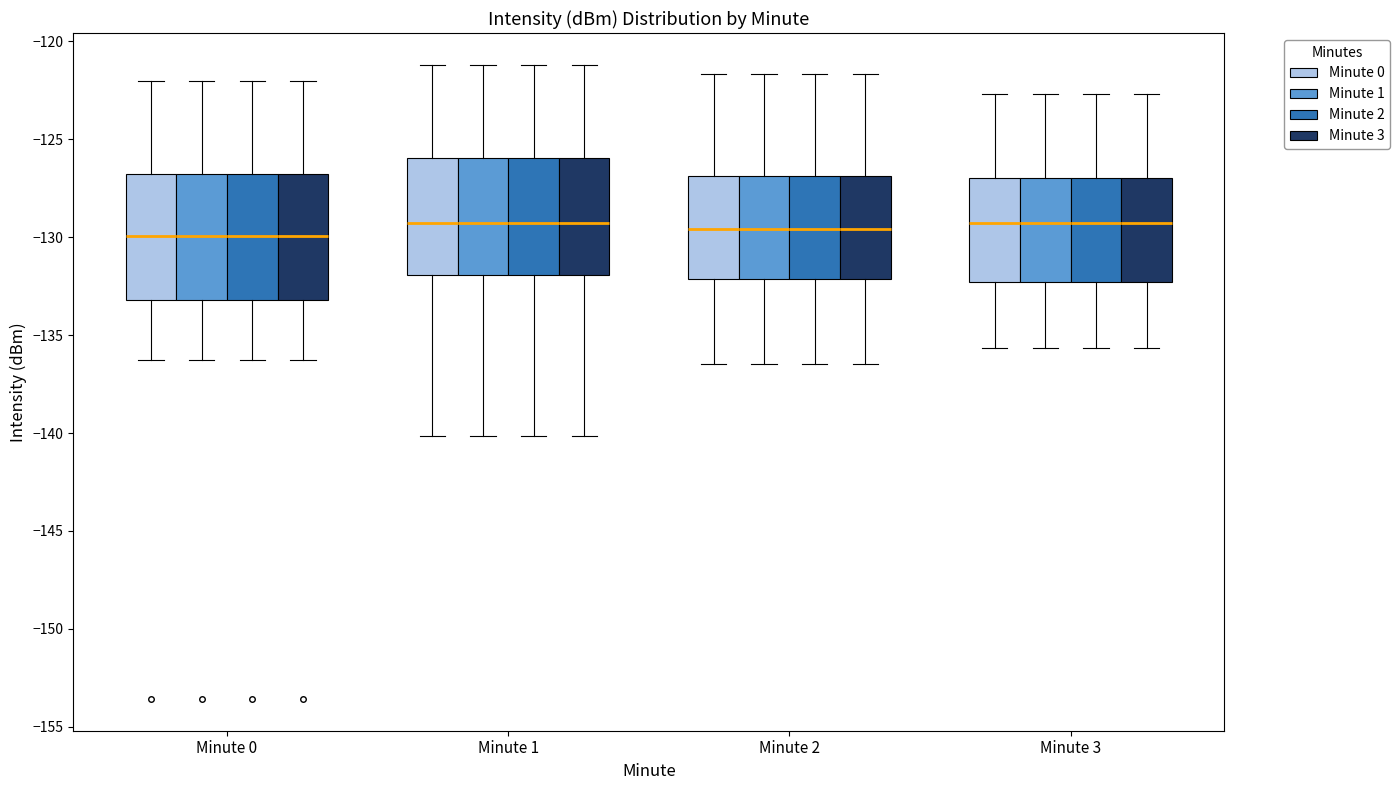

Reading left to right, transcribe this box plot: for each box, give where its median line is, the range the box spans, and where its two whiskers end, as read against the y-axis. The values are not printed on the chart, so give them approximately, as read against the axis.

Minute 0 (Minute 0): median -130.0, box -133.0 to -127.0, whiskers -136.5 to -122.0
Minute 0 (Minute 1): median -130.0, box -133.0 to -127.0, whiskers -136.5 to -122.0
Minute 0 (Minute 2): median -130.0, box -133.0 to -127.0, whiskers -136.5 to -122.0
Minute 0 (Minute 3): median -130.0, box -133.0 to -127.0, whiskers -136.5 to -122.0
Minute 1 (Minute 0): median -129.5, box -132.0 to -126.0, whiskers -140.0 to -121.0
Minute 1 (Minute 1): median -129.5, box -132.0 to -126.0, whiskers -140.0 to -121.0
Minute 1 (Minute 2): median -129.5, box -132.0 to -126.0, whiskers -140.0 to -121.0
Minute 1 (Minute 3): median -129.5, box -132.0 to -126.0, whiskers -140.0 to -121.0
Minute 2 (Minute 0): median -129.5, box -132.0 to -127.0, whiskers -136.5 to -121.5
Minute 2 (Minute 1): median -129.5, box -132.0 to -127.0, whiskers -136.5 to -121.5
Minute 2 (Minute 2): median -129.5, box -132.0 to -127.0, whiskers -136.5 to -121.5
Minute 2 (Minute 3): median -129.5, box -132.0 to -127.0, whiskers -136.5 to -121.5
Minute 3 (Minute 0): median -129.5, box -132.5 to -127.0, whiskers -135.5 to -122.5
Minute 3 (Minute 1): median -129.5, box -132.5 to -127.0, whiskers -135.5 to -122.5
Minute 3 (Minute 2): median -129.5, box -132.5 to -127.0, whiskers -135.5 to -122.5
Minute 3 (Minute 3): median -129.5, box -132.5 to -127.0, whiskers -135.5 to -122.5